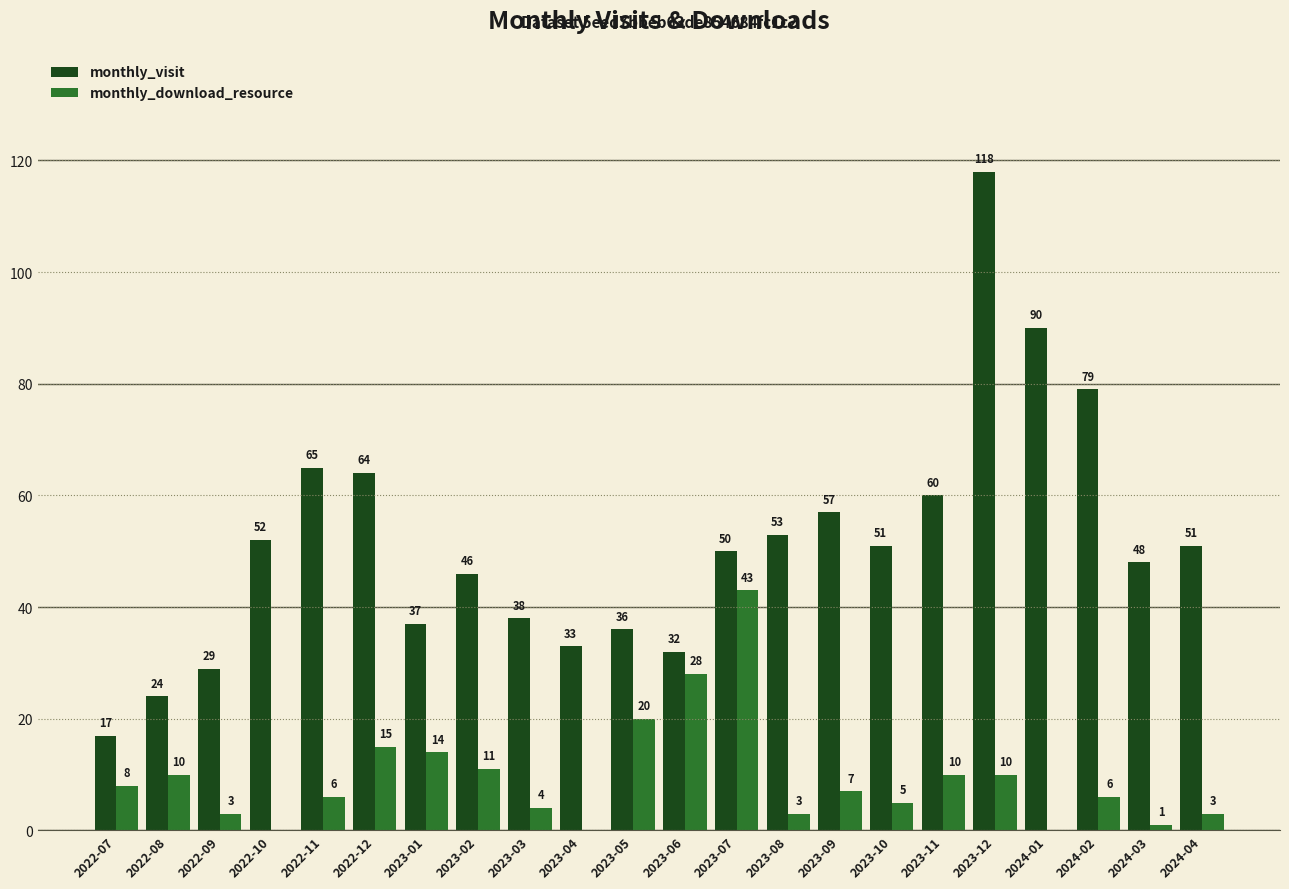

Where does the monthly_visit series first go above 51?

2022-10